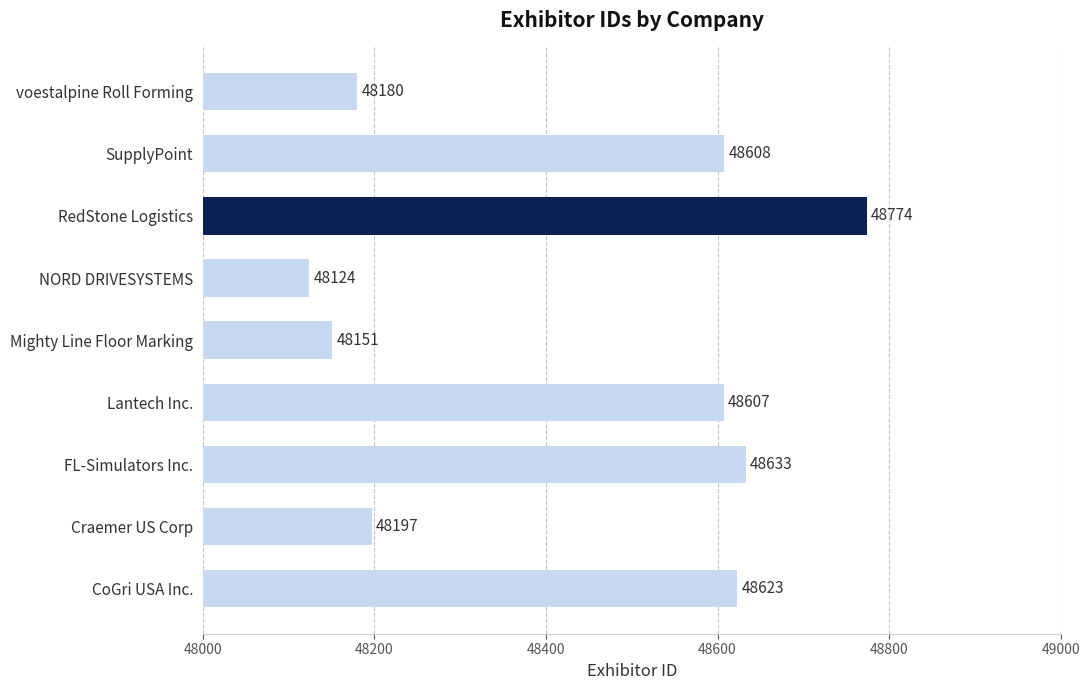

Count the number of data series in this chart.

1